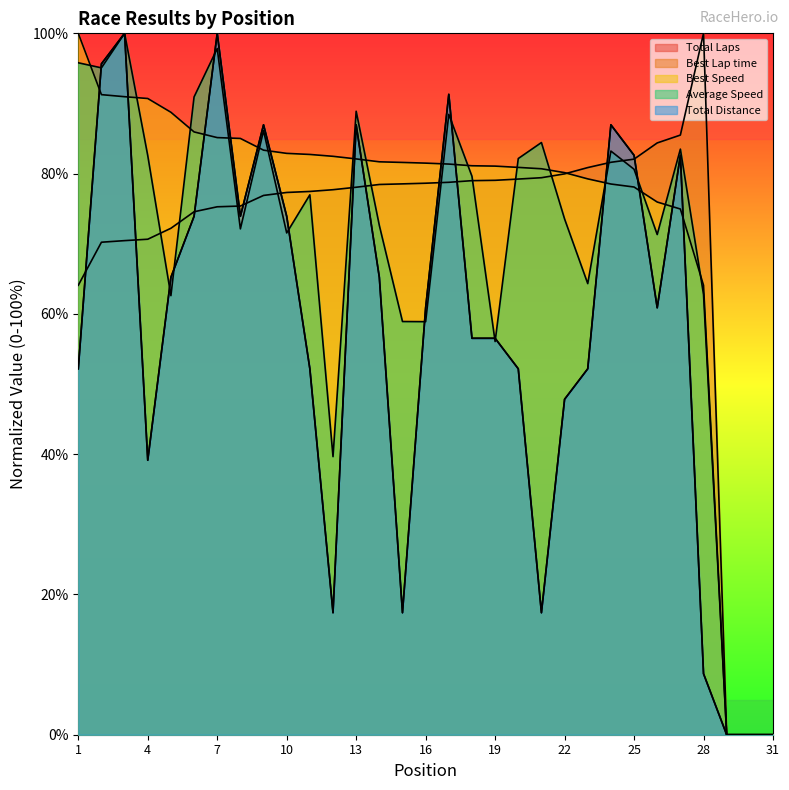

What is the total value across all series at 9?

420.3